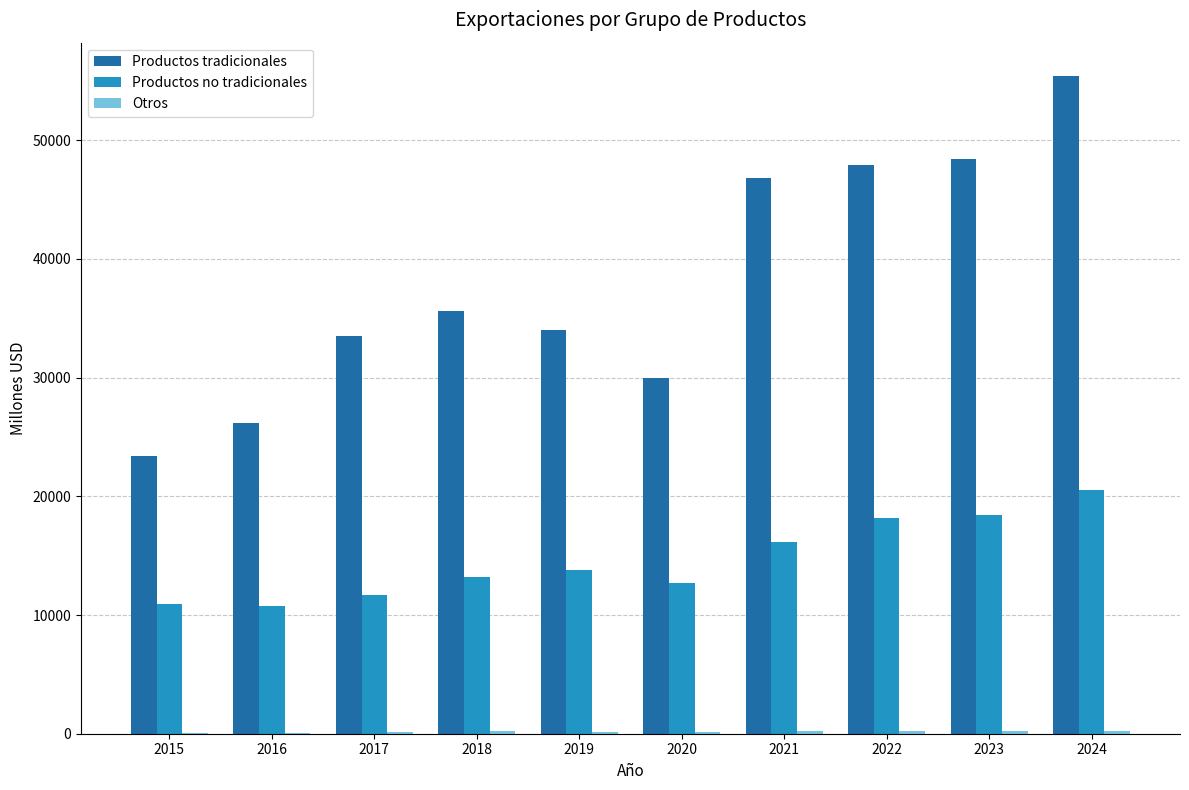

Are the bars horizontal?

No